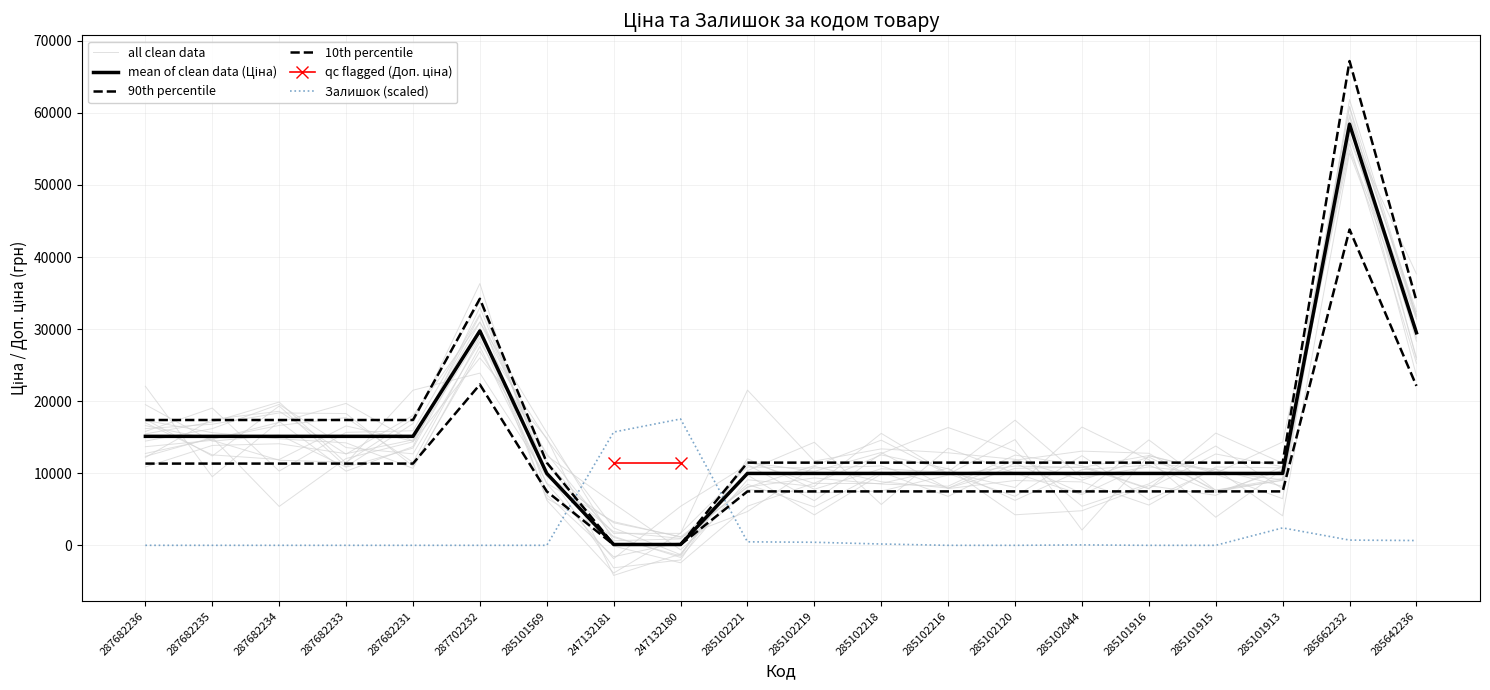

Reading left to right, what are all the values shown in this chart?

Ціна: 287682236=15120.0	287682235=15120.0	287682234=15120.0	287682233=15120.0	287682231=15120.0	287702232=29747.2	285101569=9975.0	247132181=114.1	247132180=114.1	285102221=9975.0	285102219=9975.0	285102218=9975.0	285102216=9975.0	285102120=9975.0	285102044=9975.0	285101916=9975.0	285101915=9975.0	285101913=9975.0	285662232=58426.5	285642236=29491.5
Залишок: 287682236=0.0	287682235=0.0	287682234=0.0	287682233=0.0	287682231=0.0	287702232=0.0	285101569=0.0	247132181=15714.7	247132180=17528.0	285102221=483.5	285102219=423.1	285102218=181.3	285102216=0.0	285102120=0.0	285102044=60.4	285101916=0.0	285101915=0.0	285101913=2417.6	285662232=725.3	285642236=664.9